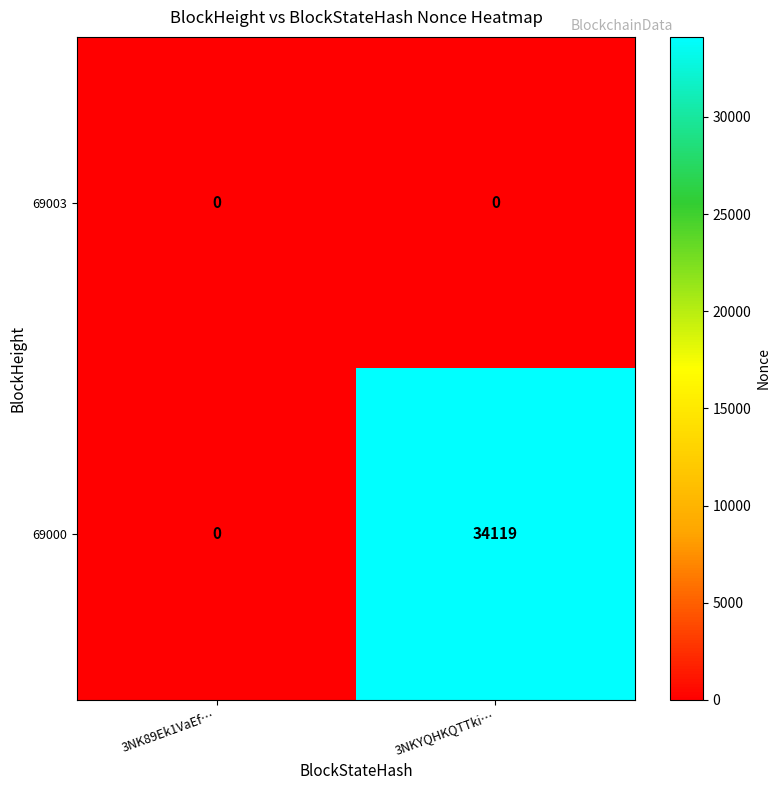

List the series in order of their overall mean, lowest first.

69003, 69000